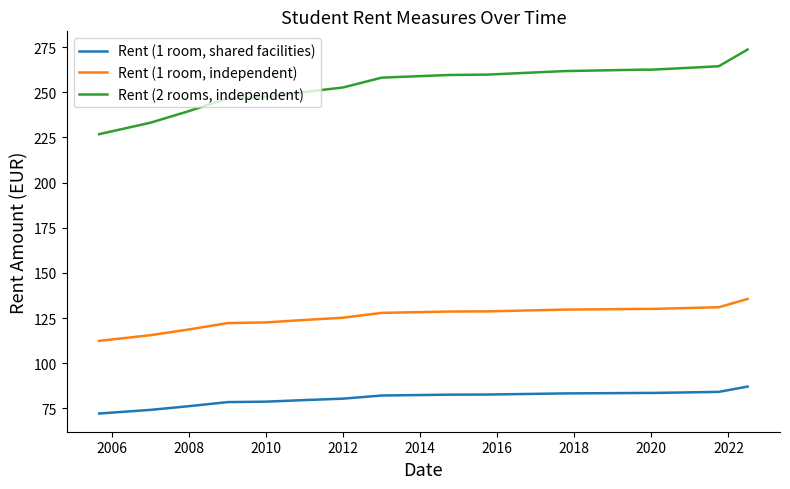

True or false: Rent (1 room, independent) and Rent (2 rooms, independent) intersect in this chart.

False